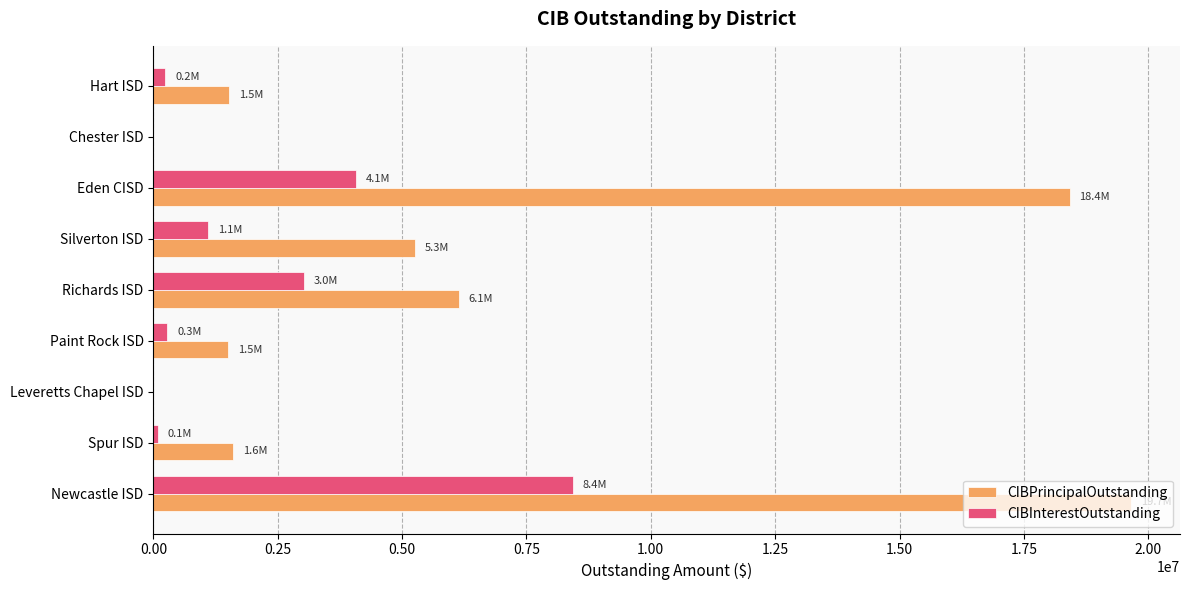

At which label is CIBPrincipalOutstanding closest to 9827500?

Richards ISD